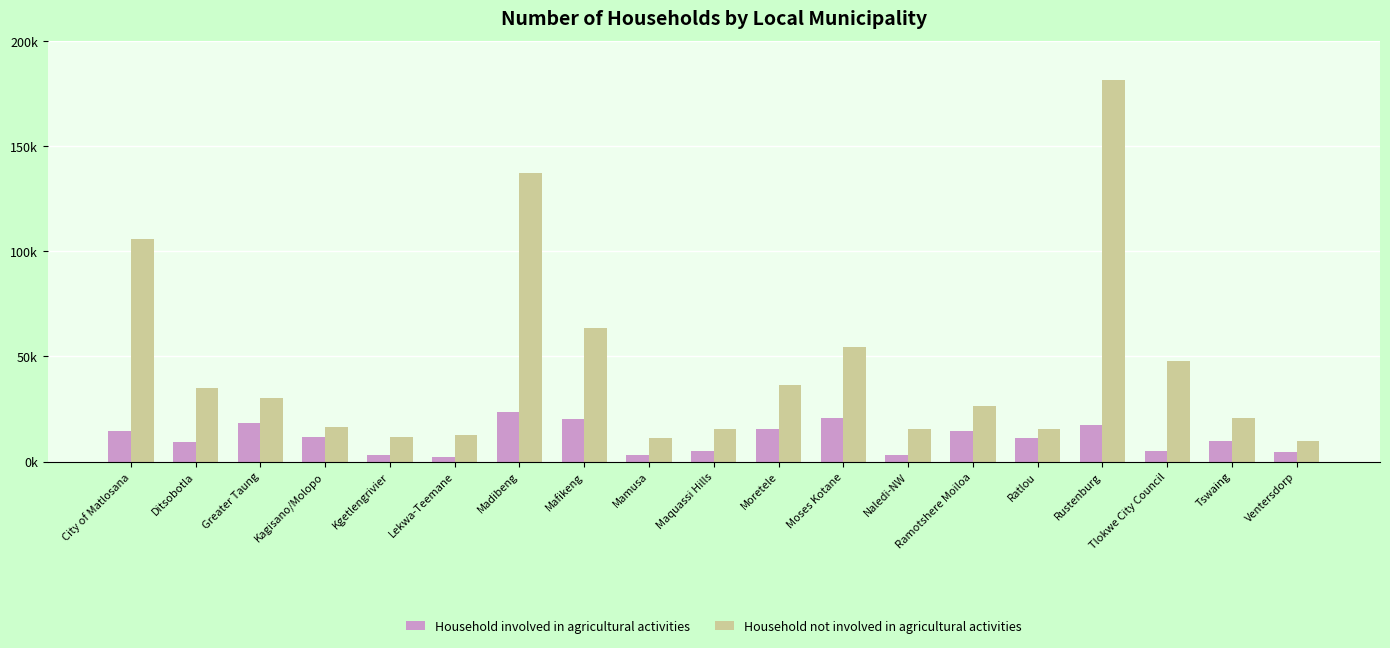

Reading left to right, list all the values displayed in this chart.

Household involved in agricultural activities: 14405.7	9463.6	18255.3	11839.5	2917.4	2378.0	23621.0	20482.7	3305.6	5156.5	15667.5	20846.4	2937.0	14370.5	11348.0	17420.8	4894.2	10022.6	4717.2
Household not involved in agricultural activities: 106036.7	35036.3	30357.2	16691.3	11755.1	12551.9	137102.7	63755.9	11319.2	15348.9	36395.6	54346.9	15635.0	26369.3	15540.6	181622.9	47643.1	20611.6	9845.1